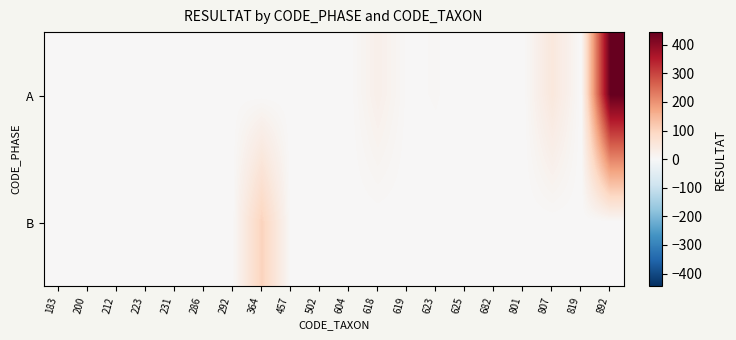

Reading right to left, transcribe all the data shown in this chart.

A: 892=444	819=0	807=48	801=0	682=0	625=0	623=4	619=2	618=24	604=0	502=1	457=0	364=0	292=1	286=0	231=0	223=0	212=0	200=0	183=0
B: 892=0	819=0	807=0	801=0	682=0	625=0	623=0	619=0	618=0	604=0	502=0	457=0	364=100	292=1	286=0	231=1	223=0	212=2	200=2	183=2